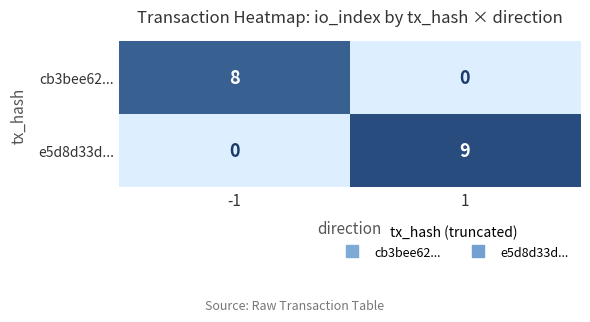

Which series has the widest spread of values?

e5d8d33d...